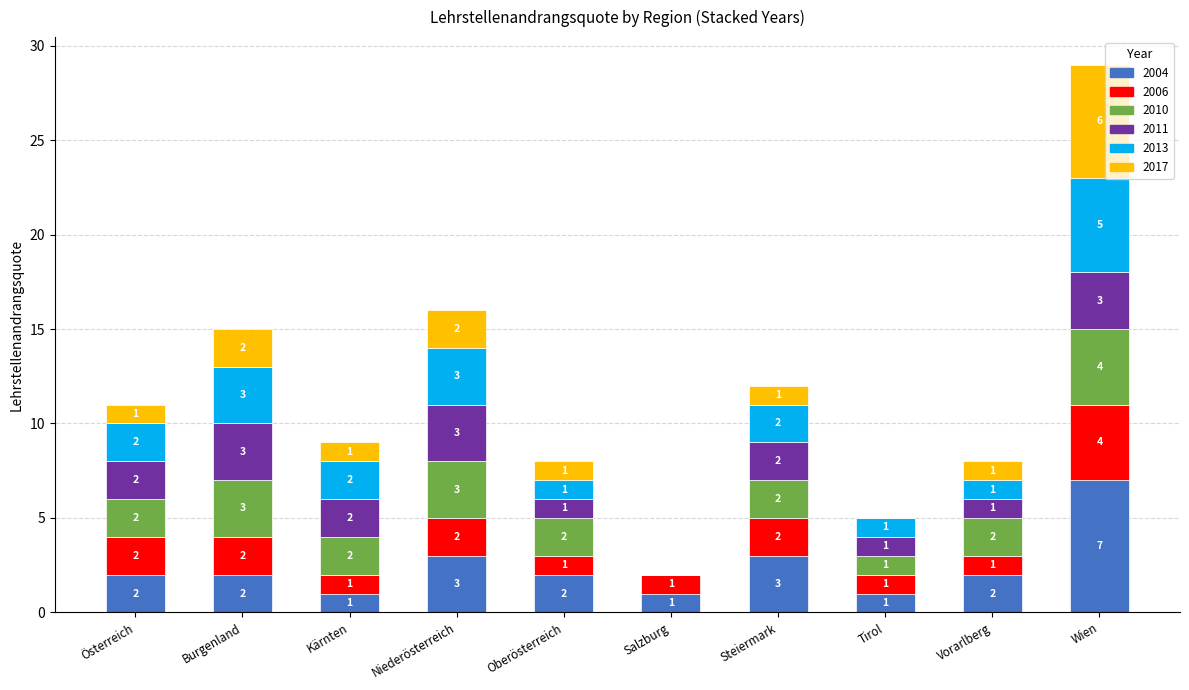

What is the total value across all series at Burgenland?

15